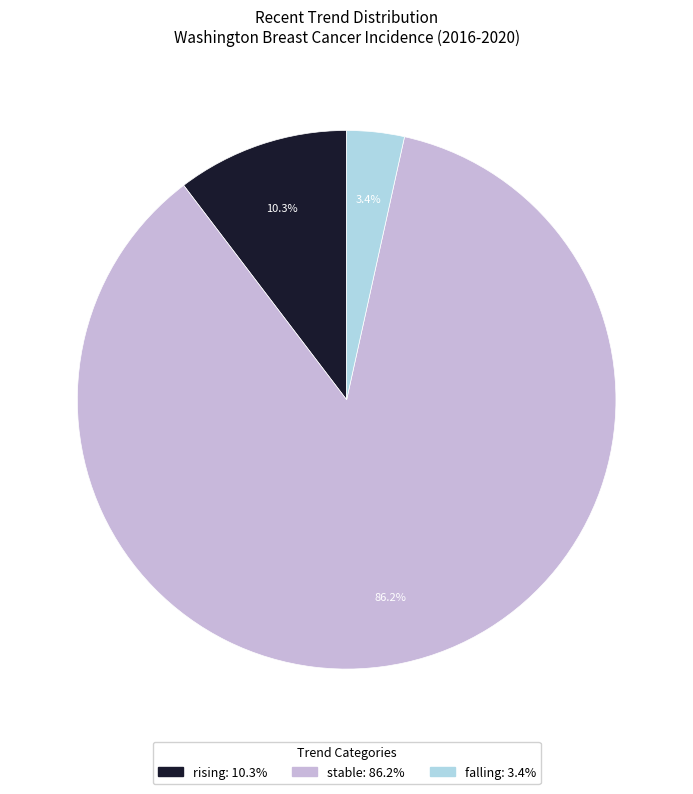

The stable slice represents 86% of the pie. True or false?

True